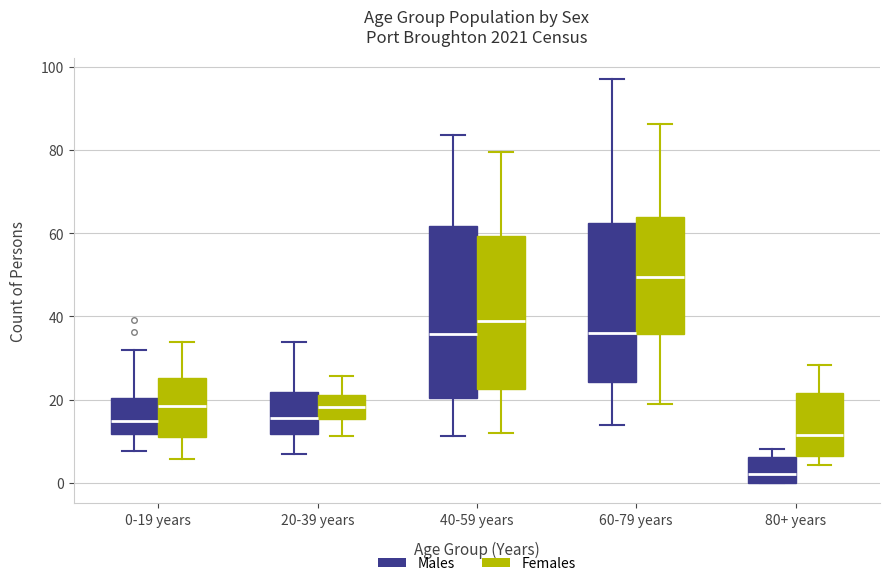

Which box has the highest median line?

60-79 years (Females)